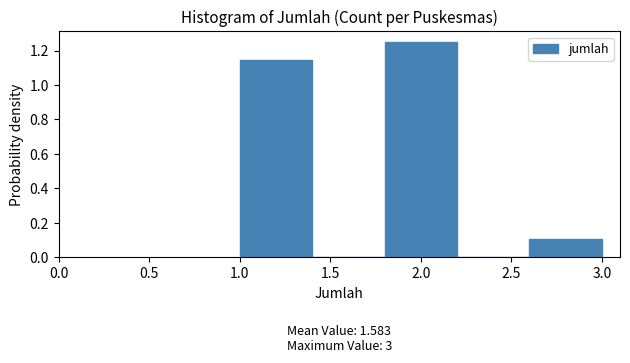

Which range on the x-axis has the tallest bar?

1.8 to 2.2